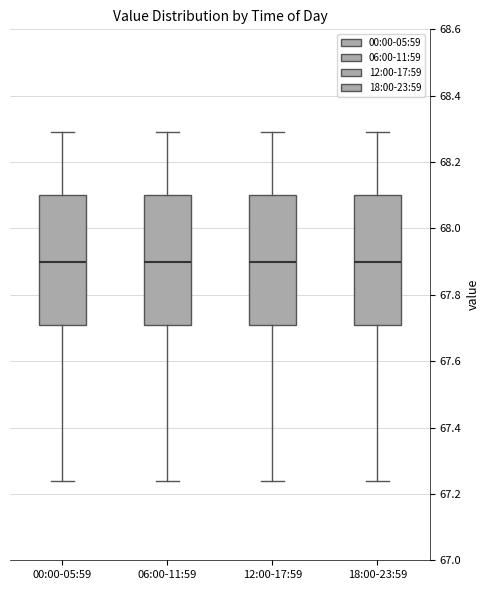

Where does the lower whisker of the box for 06:00-11:59 end on the y-axis? The values are not printed on the chart, so give them approximately, as read against the axis.

67.24